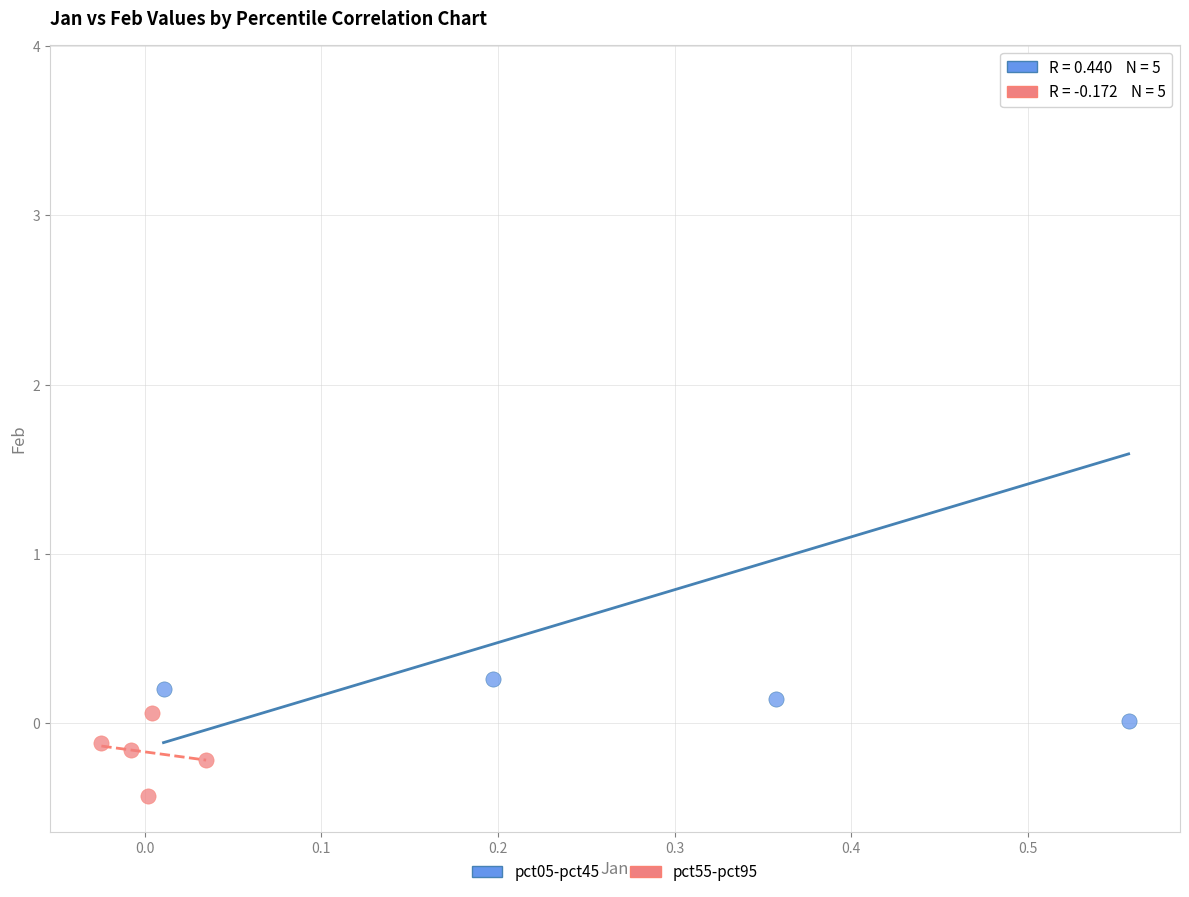

Which series reaches the minimum Y coordinate?

pct55-pct95